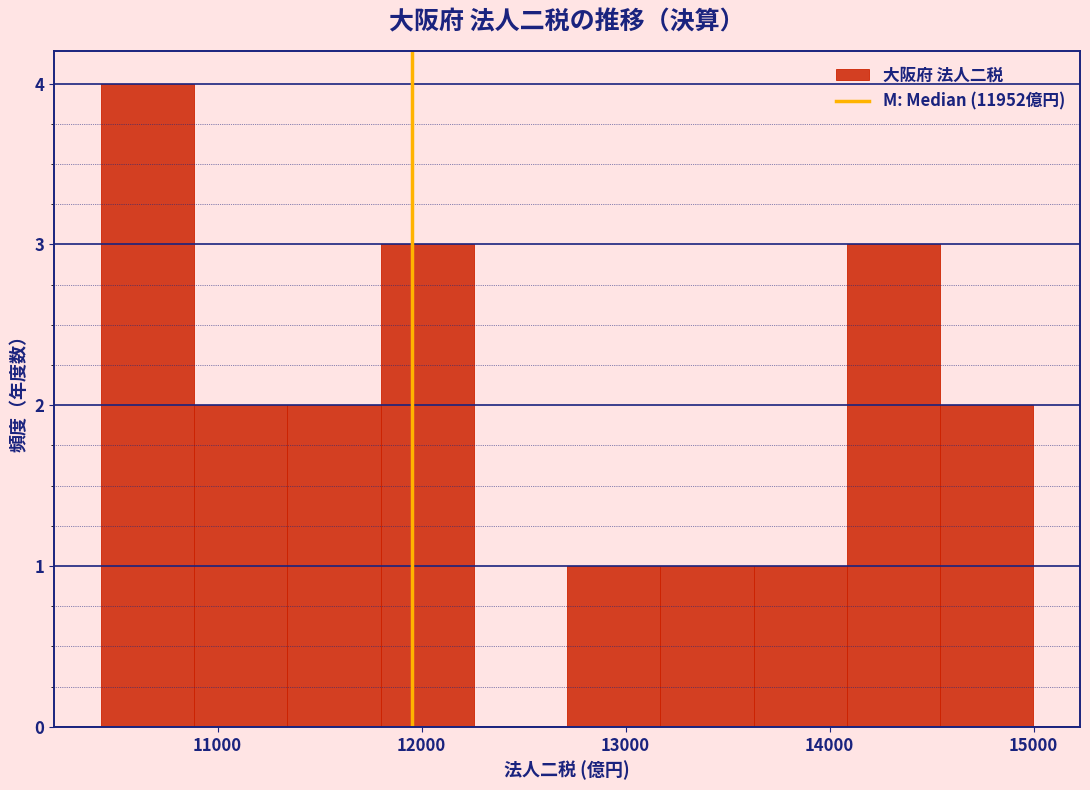

Reading left to right, list every bar in this chart as the range it spans on the x-axis followed by its height. Neither the bar edges nor the heights are printed on the chart, so give them approximately, as read against the axes.

10400 to 10900: 4
10900 to 11300: 2
11300 to 11800: 2
11800 to 12300: 3
12300 to 12700: 0
12700 to 13200: 1
13200 to 13600: 1
13600 to 14100: 1
14100 to 14500: 3
14500 to 15000: 2